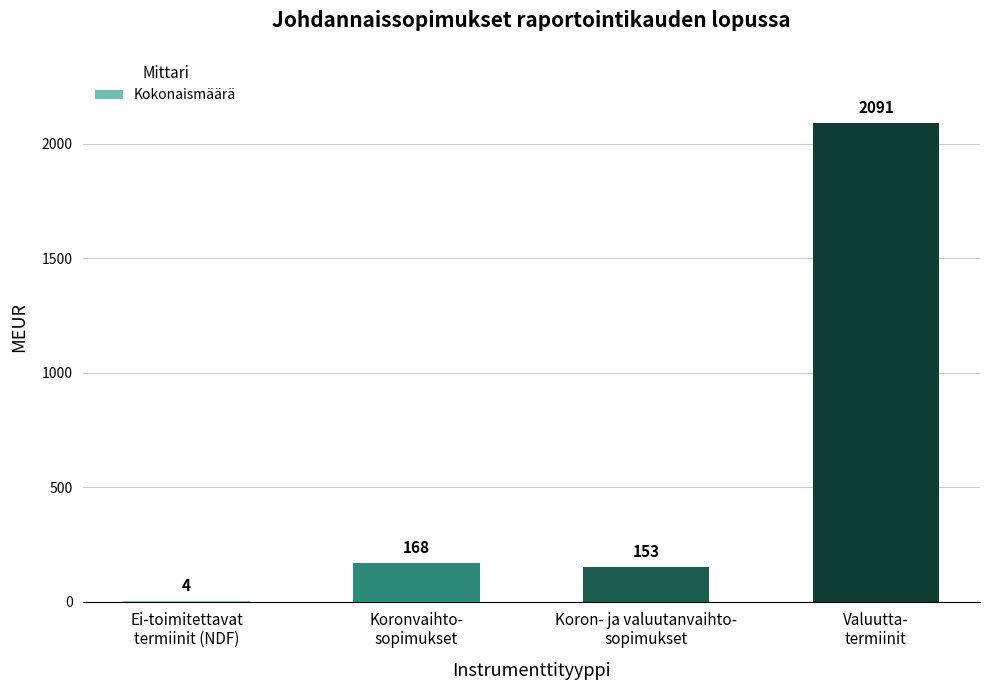

True or false: the data shows 227 at Koron- ja valuutanvaihto-
sopimukset.

False